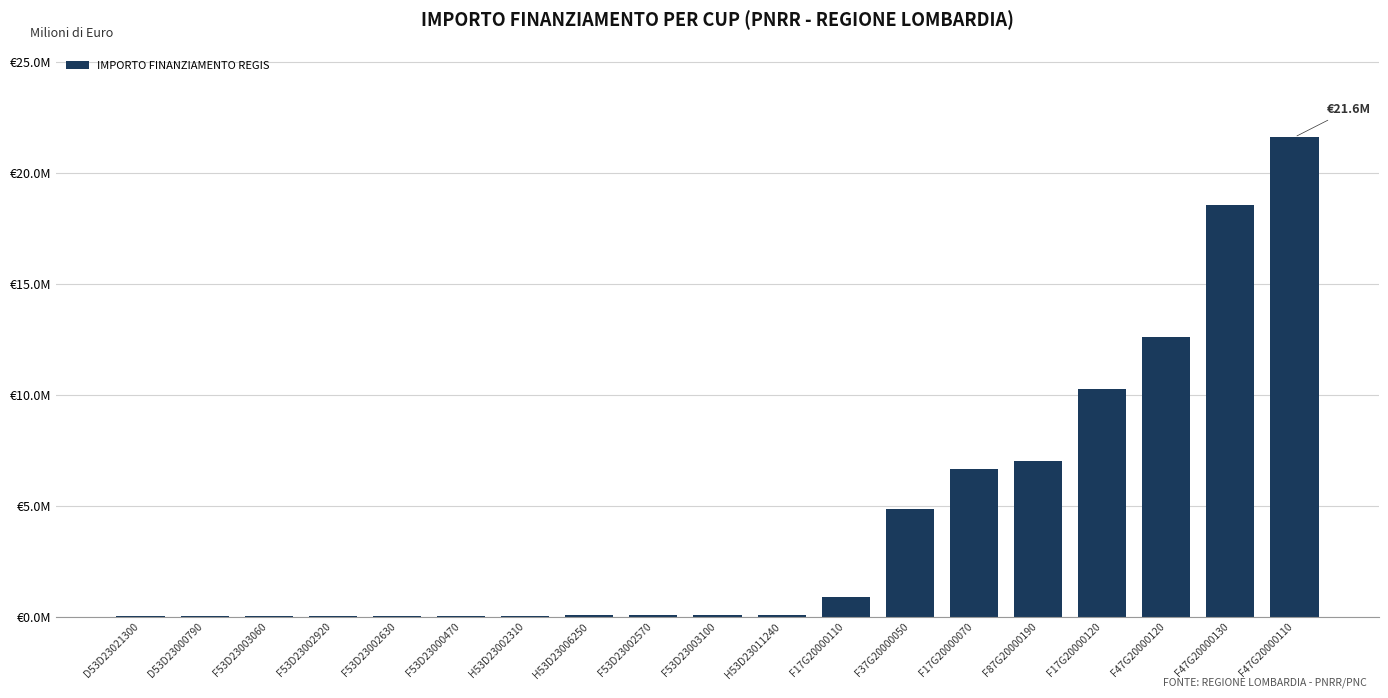

Are the bars horizontal?

No